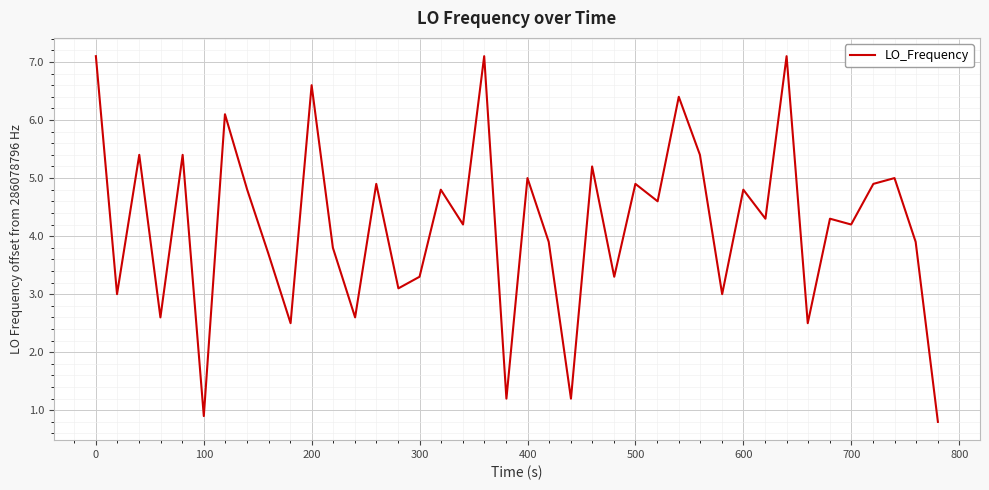

What is the sum of all values?

167.8